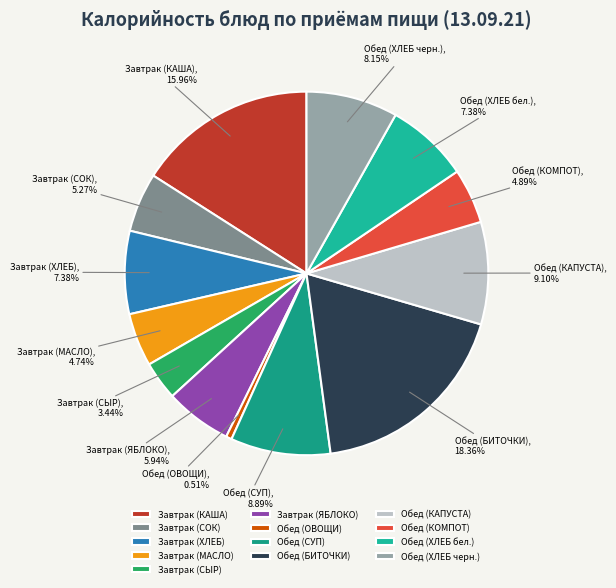

Between Завтрак (ХЛЕБ) and Обед (КАПУСТА), which is larger?

Обед (КАПУСТА)